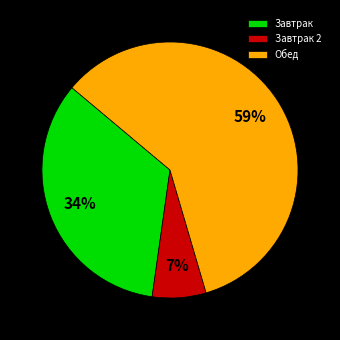

The Обед slice represents 59% of the pie. True or false?

True